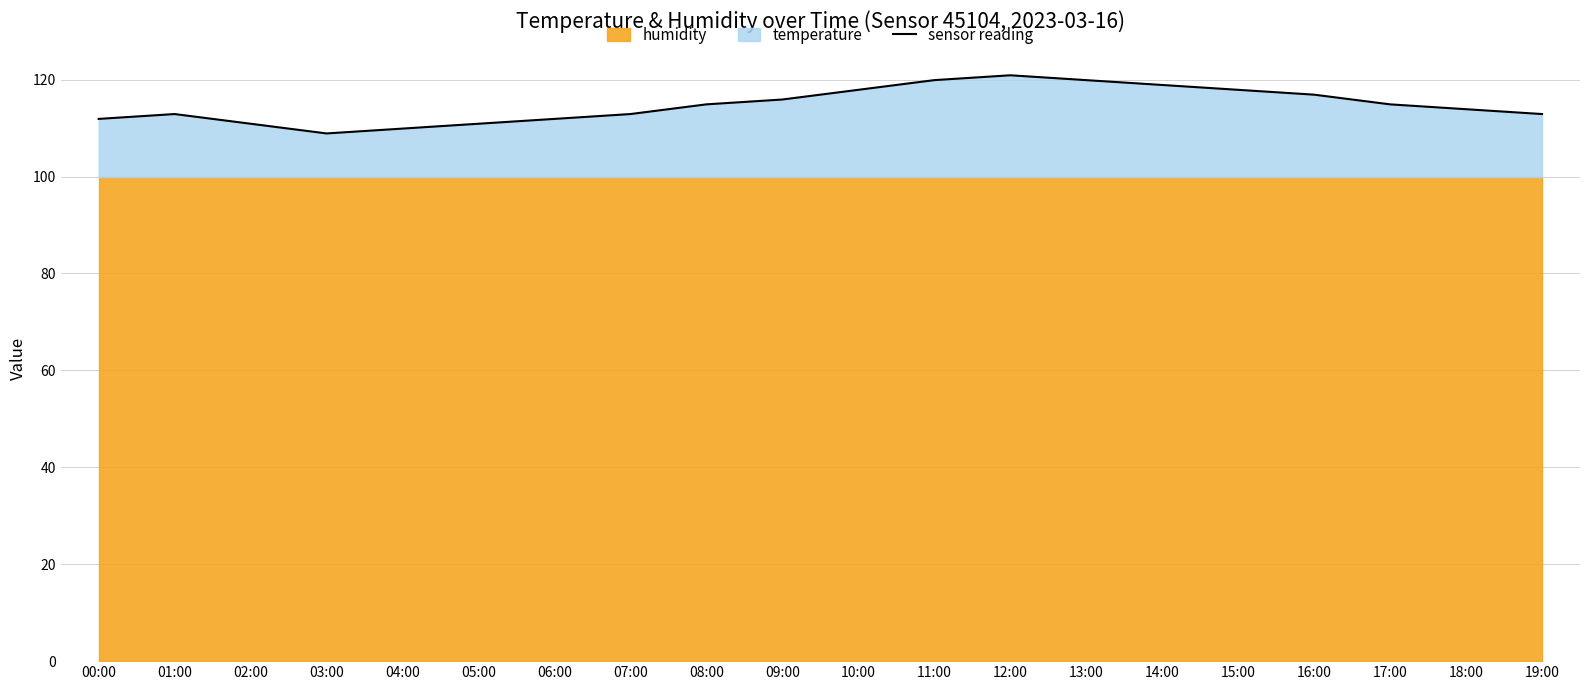

What is the difference between the values at 01:00 and 09:00?

3.0